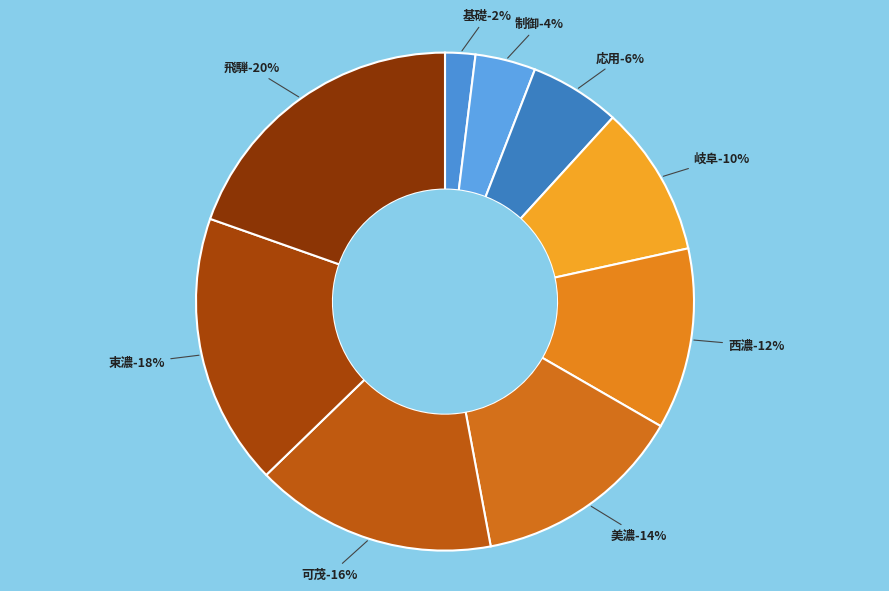

Which category has the biggest portion of the pie?

飛騨